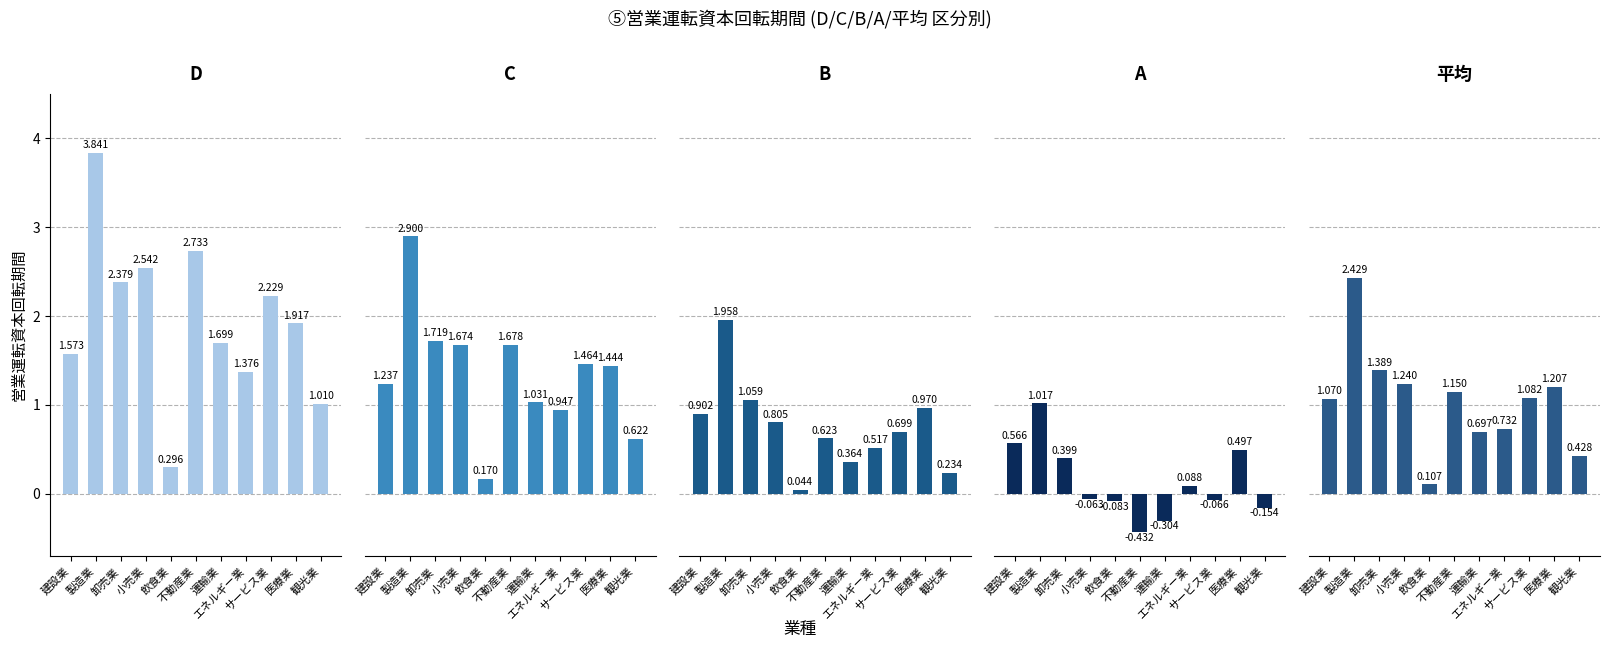

Does the chart contain any negative values?

Yes